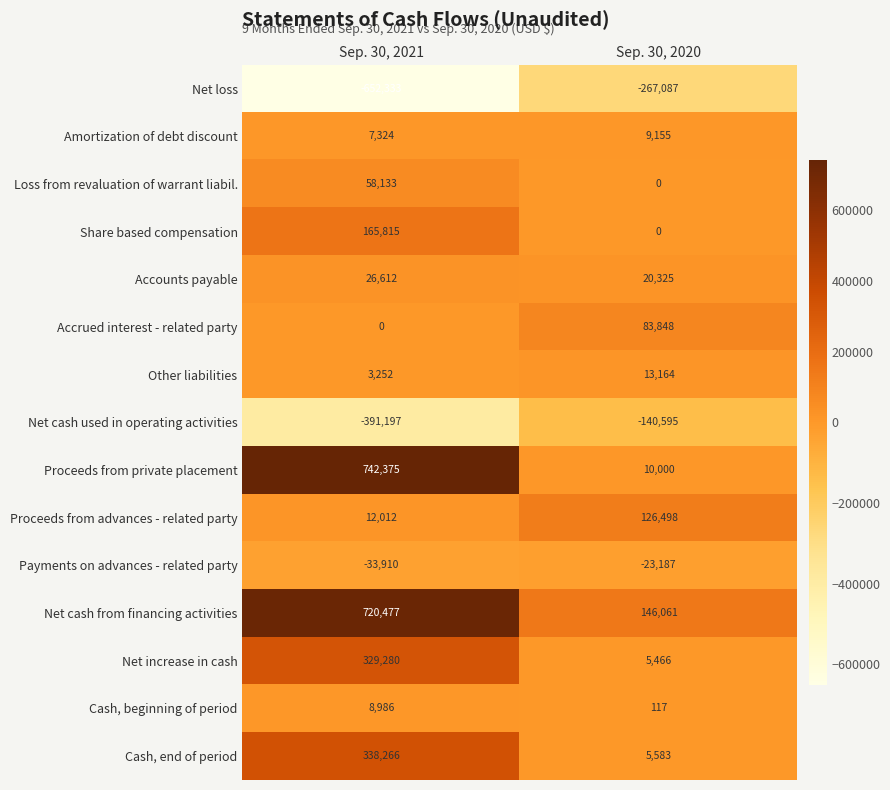

Rank the series at Sep. 30, 2021 from highest to lowest value.

Proceeds from private placement, Net cash from financing activities, Cash, end of period, Net increase in cash, Share based compensation, Loss from revaluation of warrant liabil., Accounts payable, Proceeds from advances - related party, Cash, beginning of period, Amortization of debt discount, Other liabilities, Accrued interest - related party, Payments on advances - related party, Net cash used in operating activities, Net loss